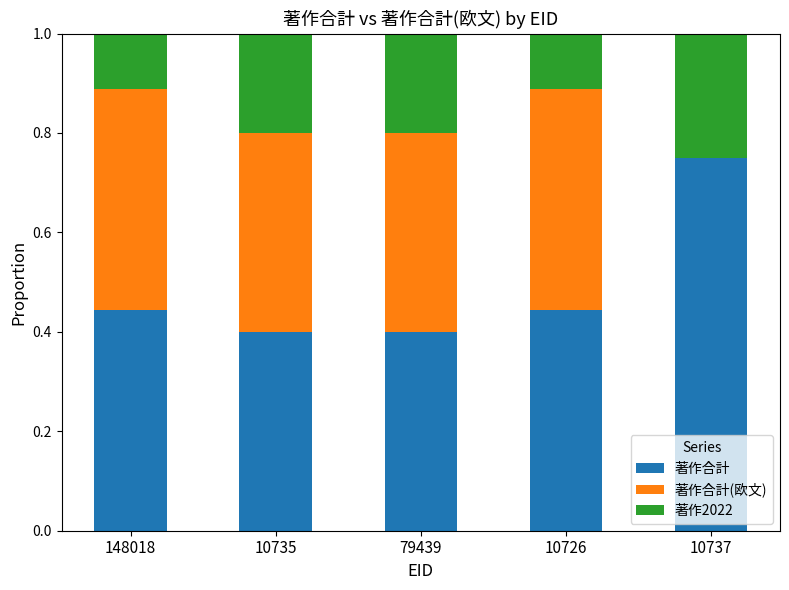

What is the total value across all series at 10735?

1.0